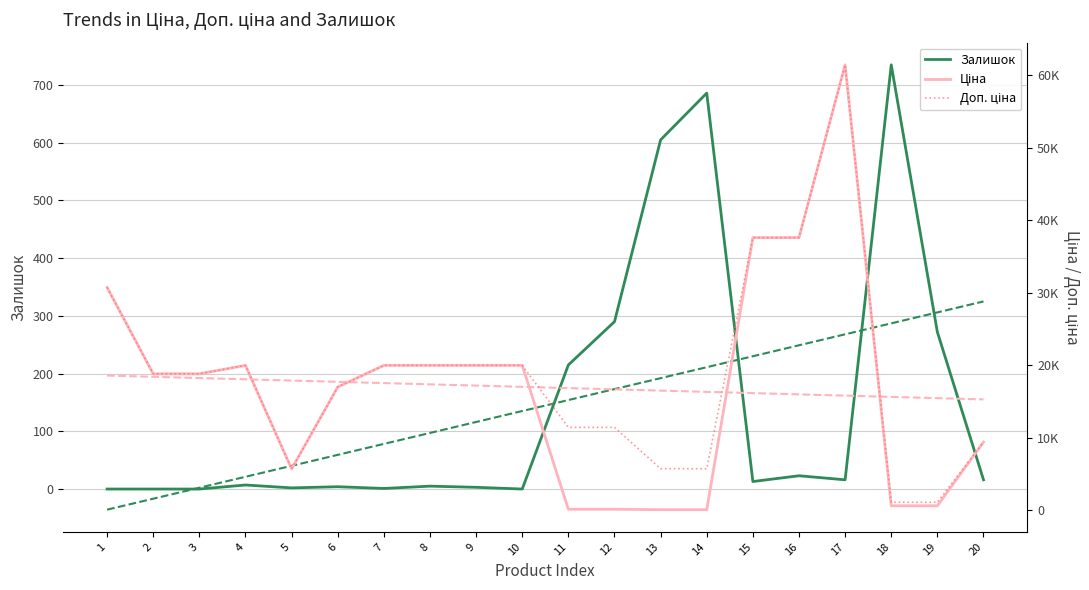

Is this an area chart (filled region under the line)?

No